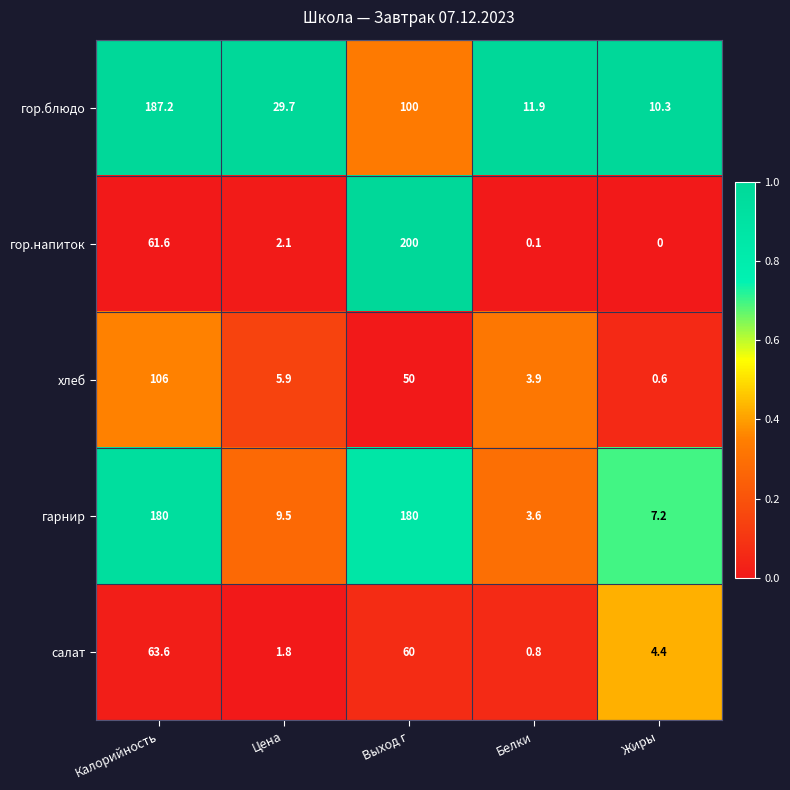

Where does the гор.блюдо series first go above 29?

Калорийность